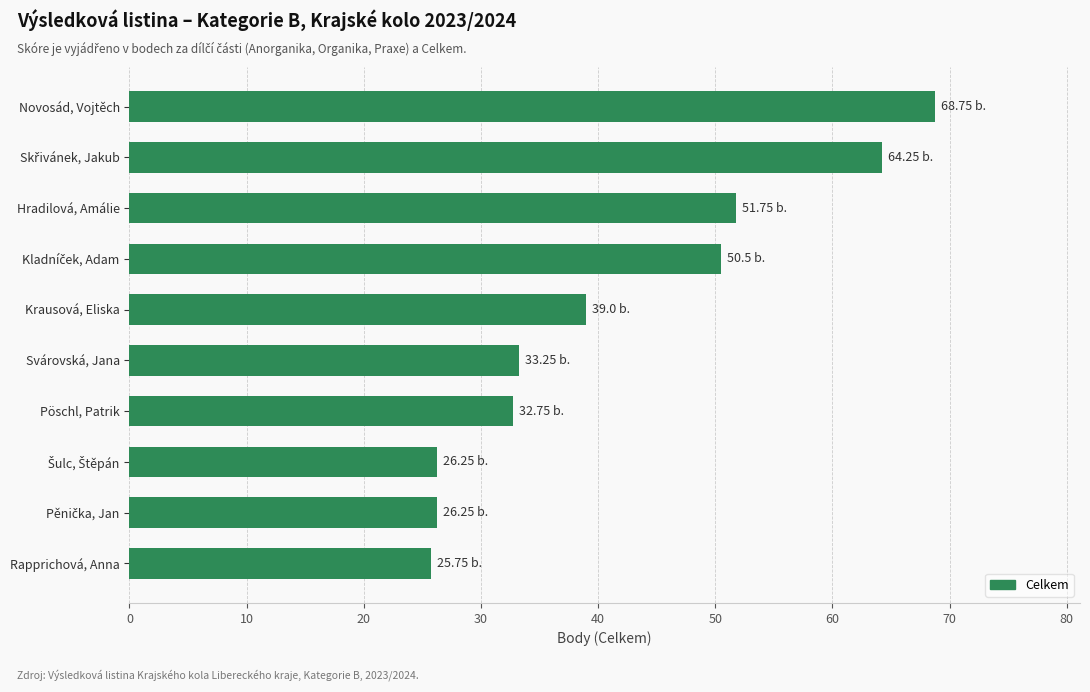

Count the number of data series in this chart.

1